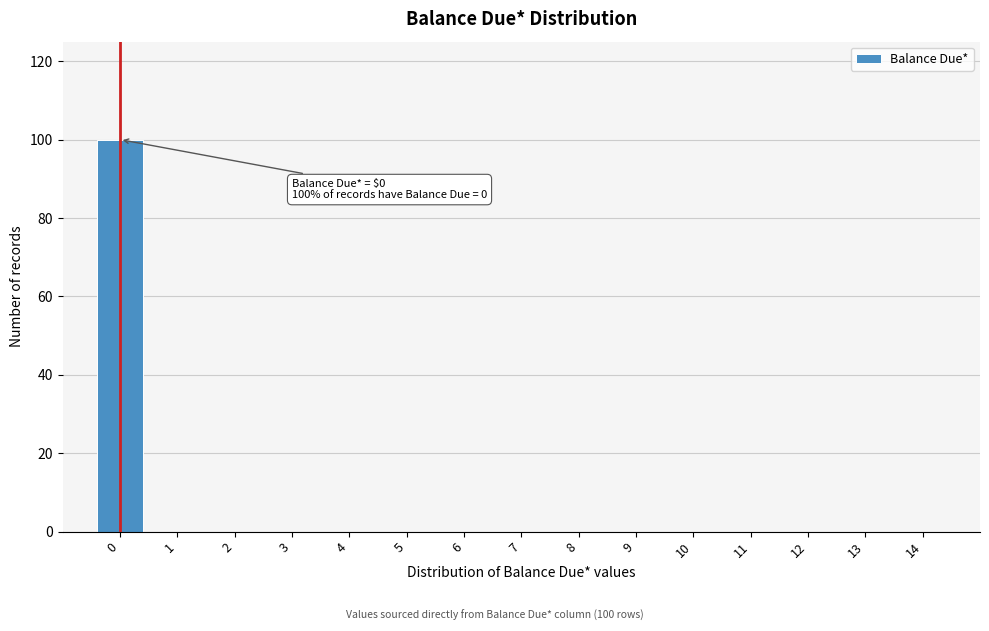

Over which range of the x-axis is the bar tallest?

-0.5 to 0.5